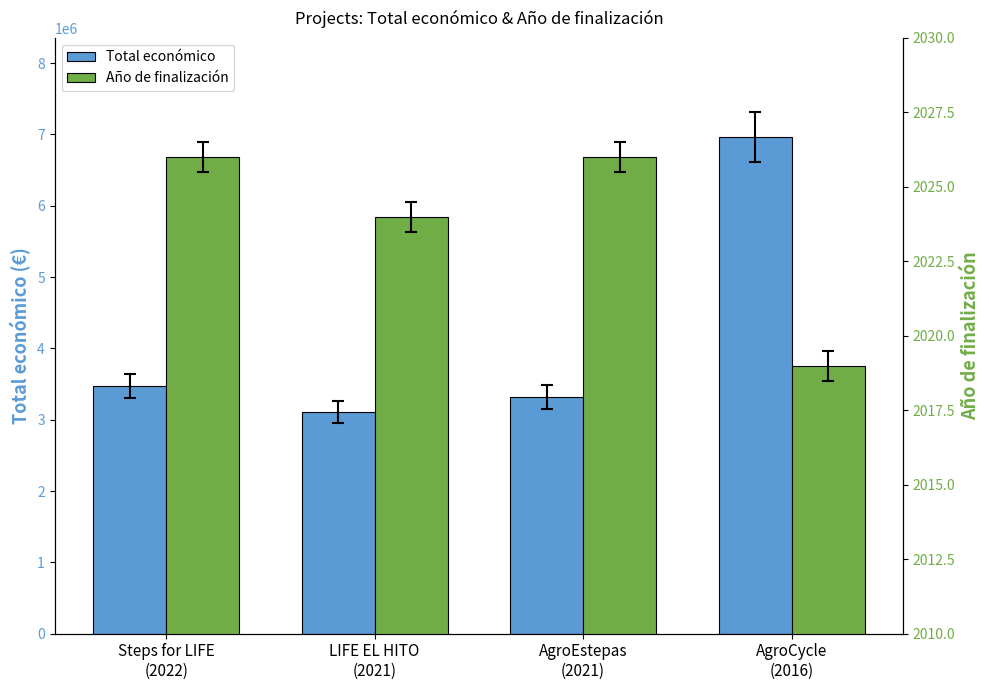

What is the spread (max minus min) of values at Steps for LIFE
(2022)?

3470189